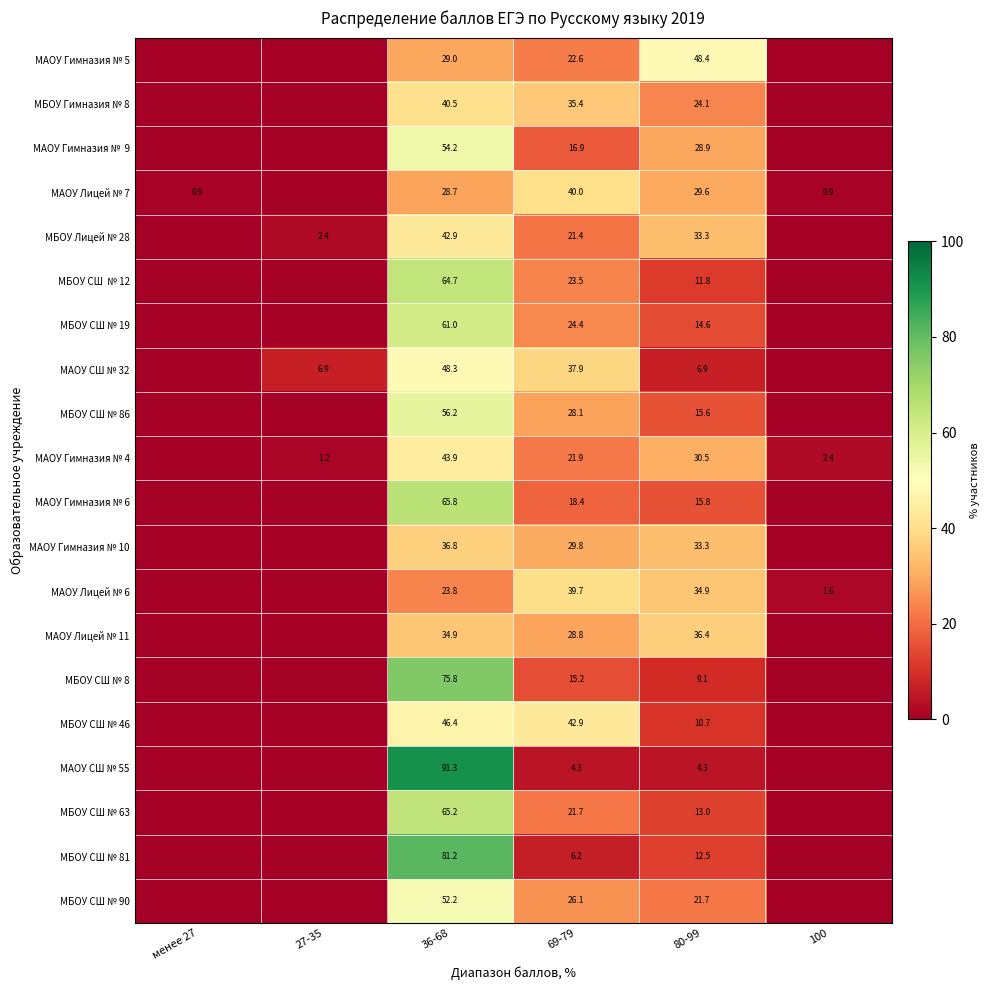

The МБОУ СШ № 86 series shows 11.1 at 69-79. True or false?

False